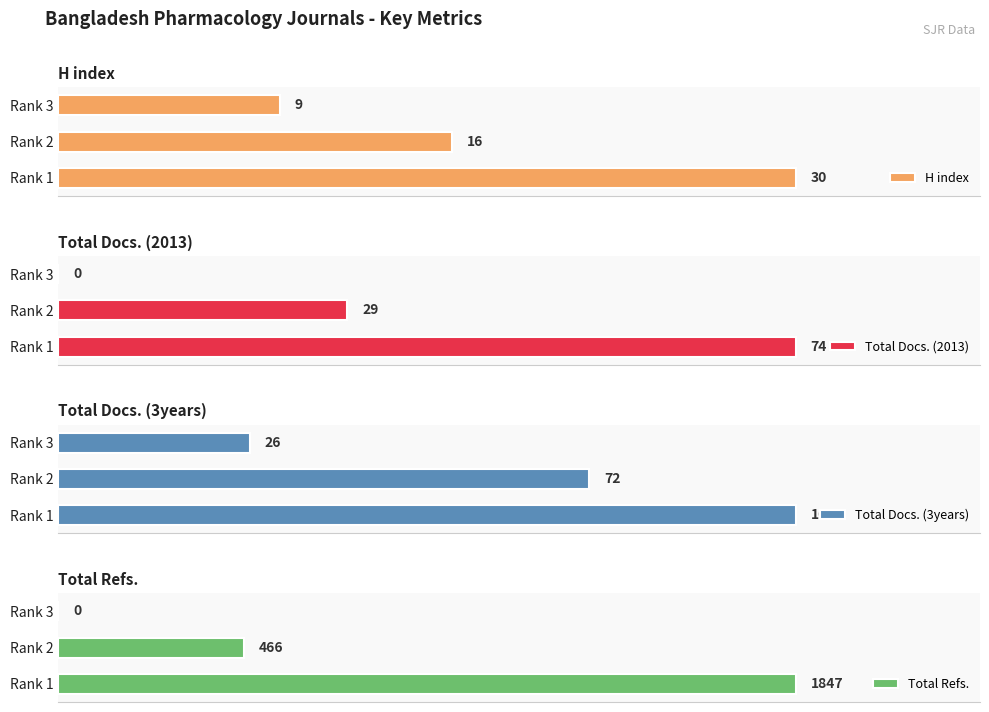

At which label does H index reach its minimum?

Rank 3